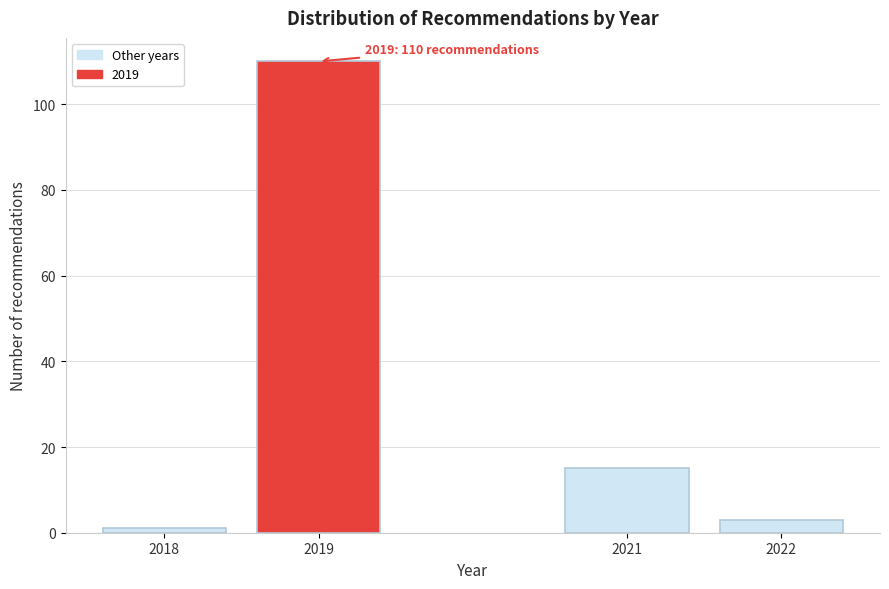

Reading left to right, transcribe all the data shown in this chart.

1	110	15	3